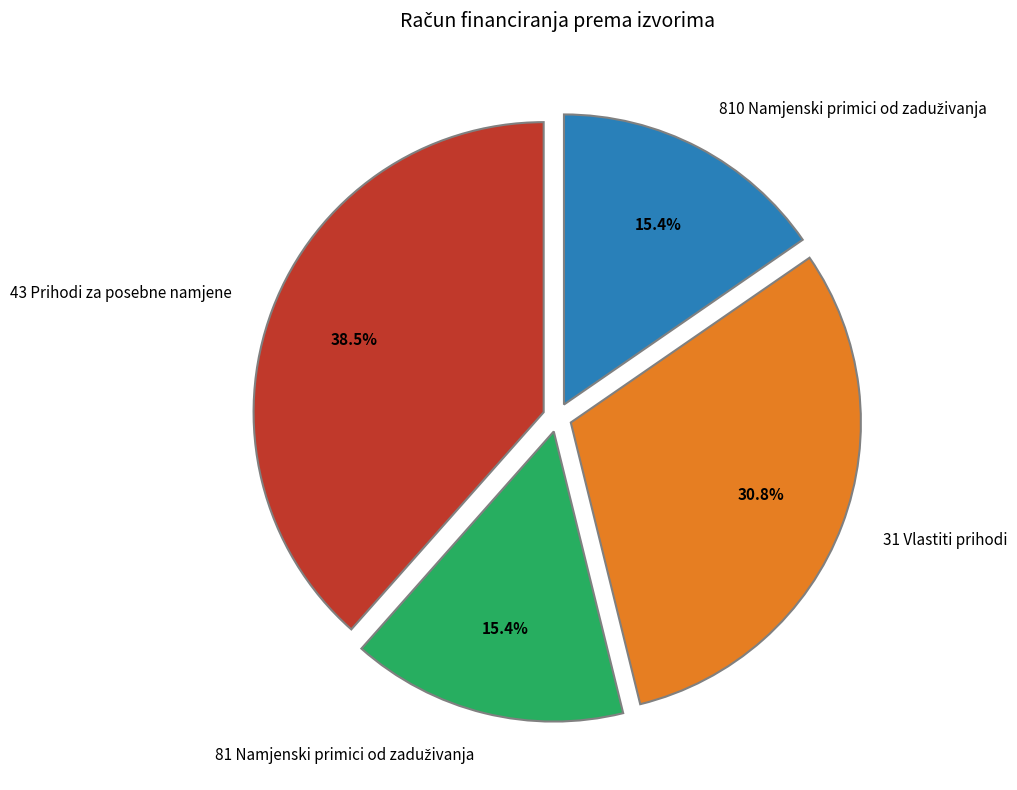

Is the sum of 43 Prihodi za posebne namjene and 31 Vlastiti prihodi greater than half?

Yes